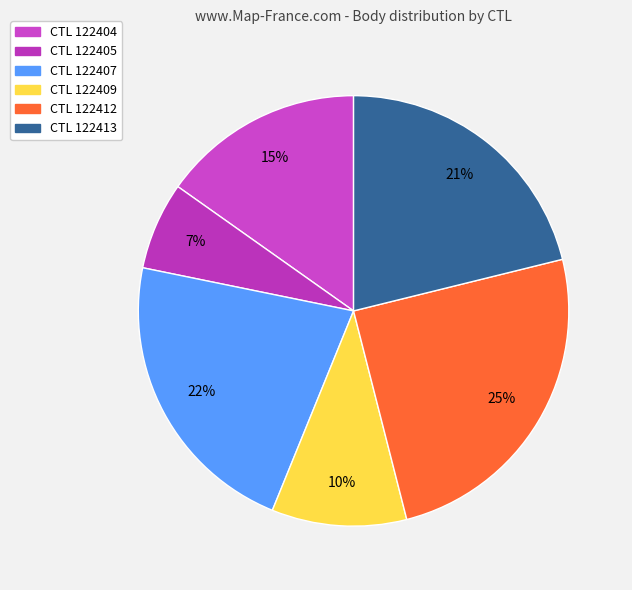

Which slice is the smallest?

122405